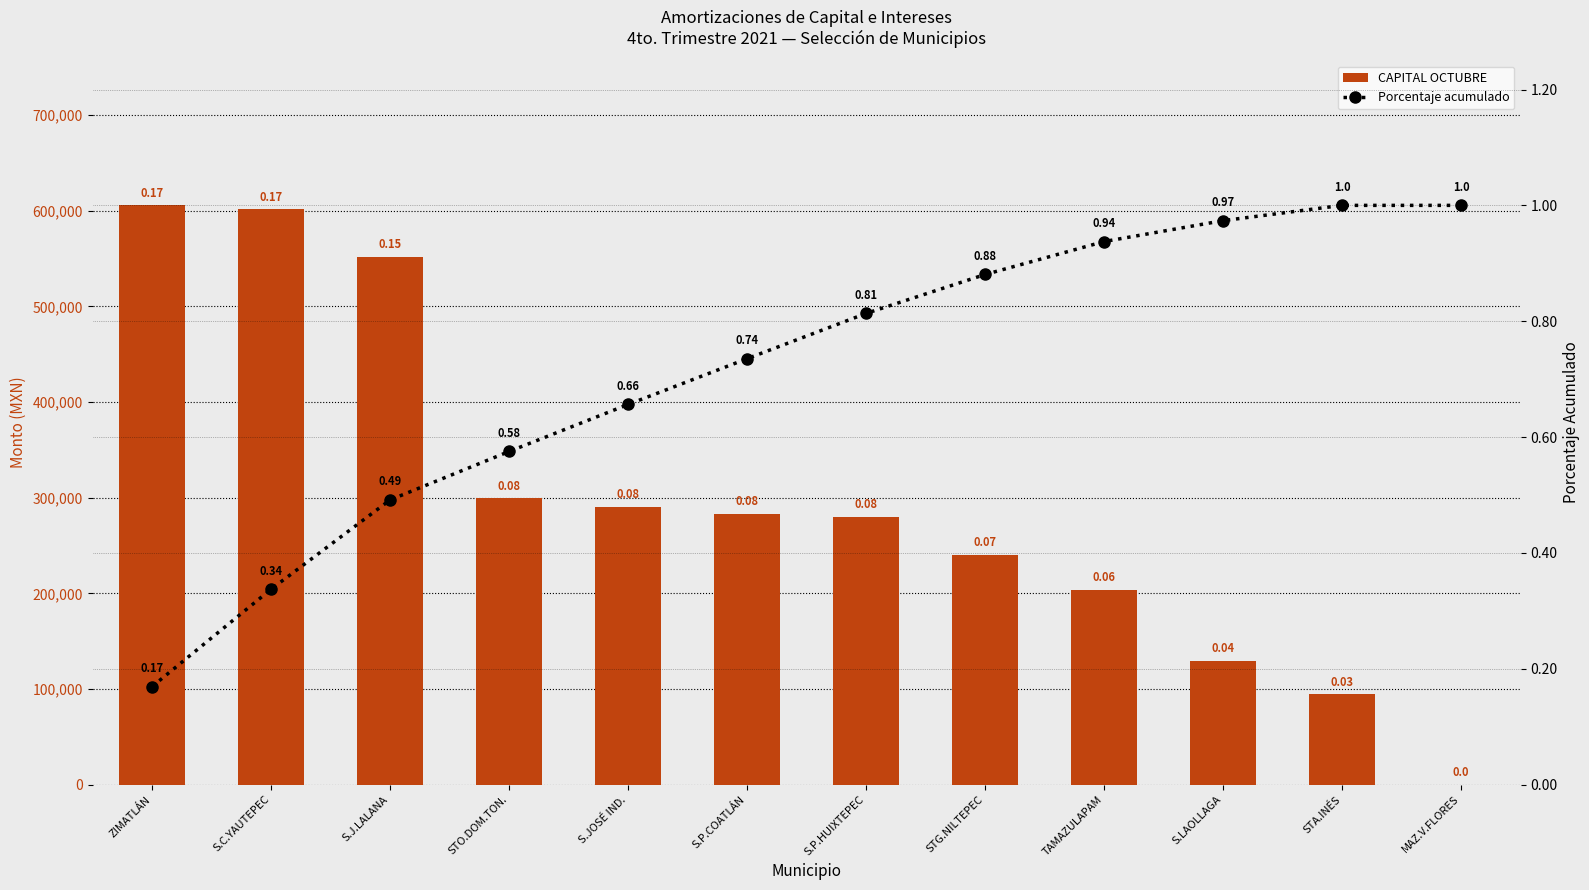

Rank the series by their maximum value, from lowest to highest.

Porcentaje acumulado, CAPITAL OCTUBRE